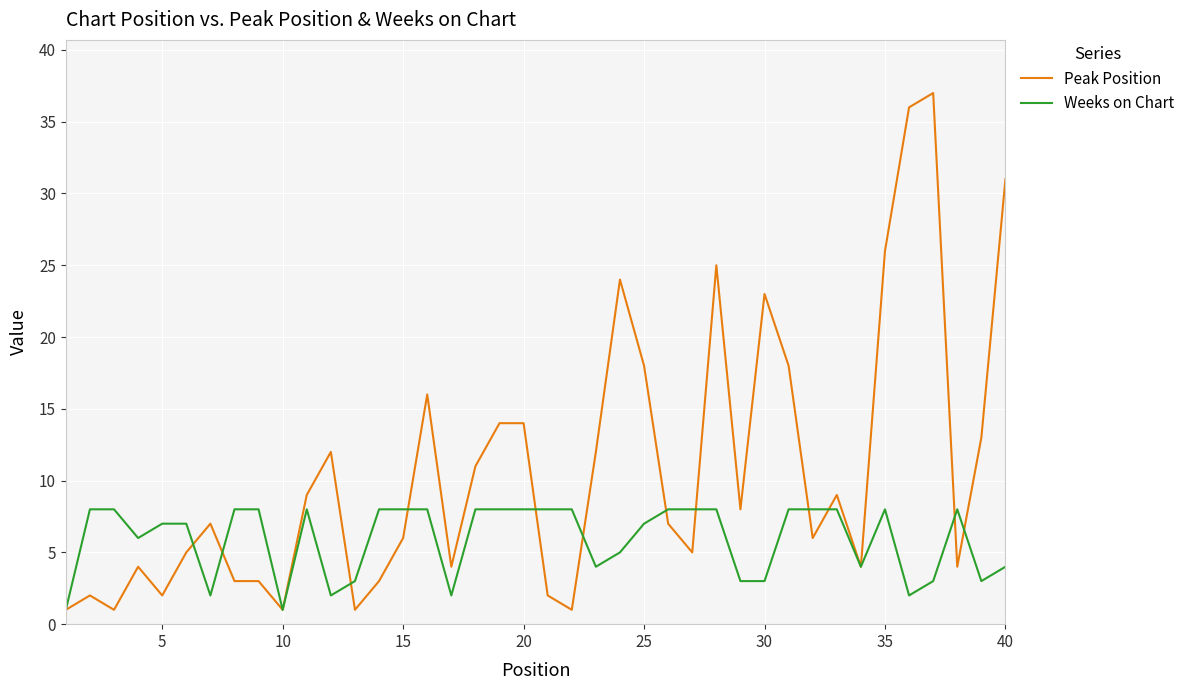

Rank the series by their average value, from highest to lowest.

Peak Position, Weeks on Chart